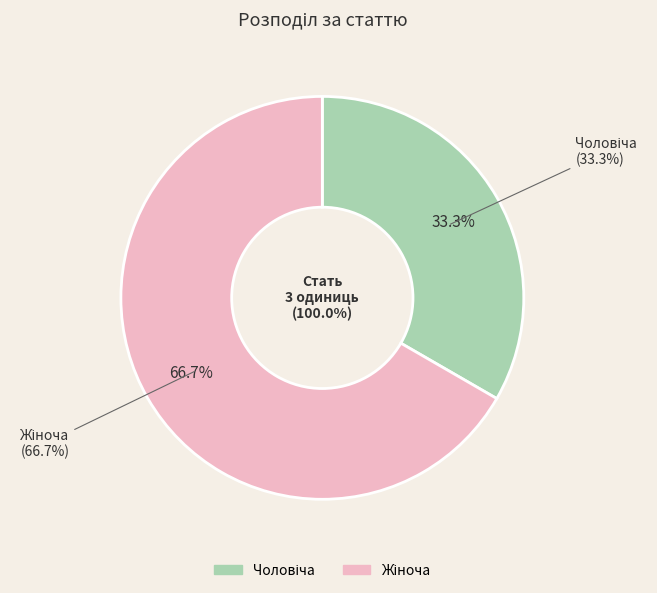

To the nearest percent, what is the difference between the largest and smallest slice percentages?

33%